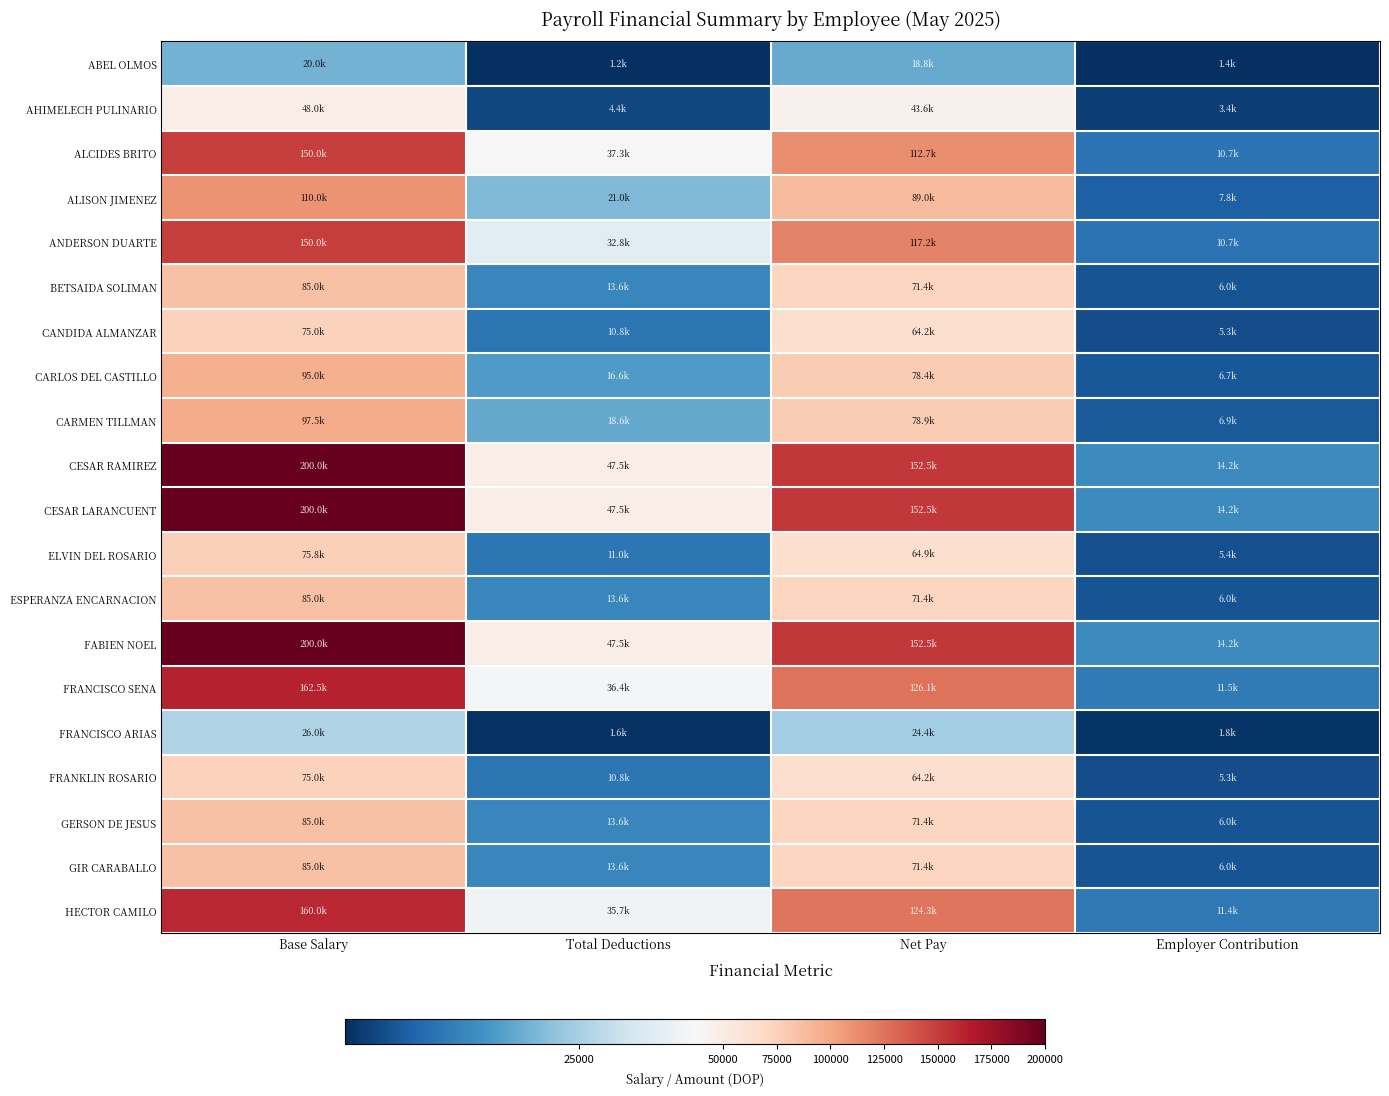

Which series has the widest spread of values?

CESAR RAMIREZ